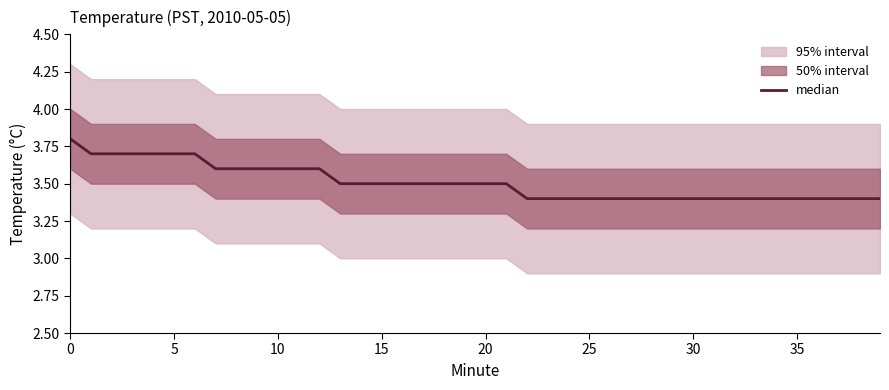

Does the chart display data point markers on the line(s)?

No